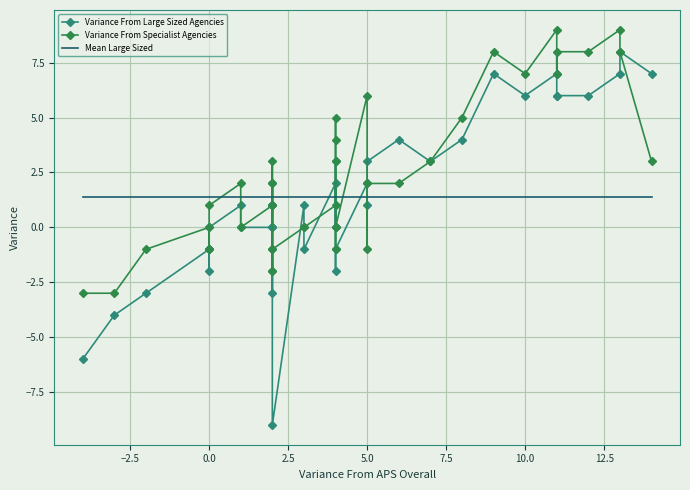

What is the difference between the second highest and minimum values in the variance_from_specialist series?

12